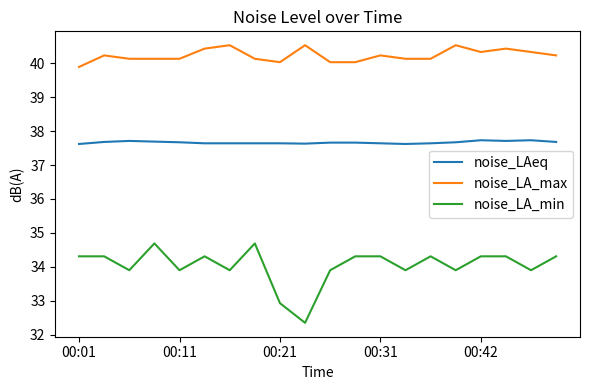

What is the lowest value of the noise_LA_min series?

32.4